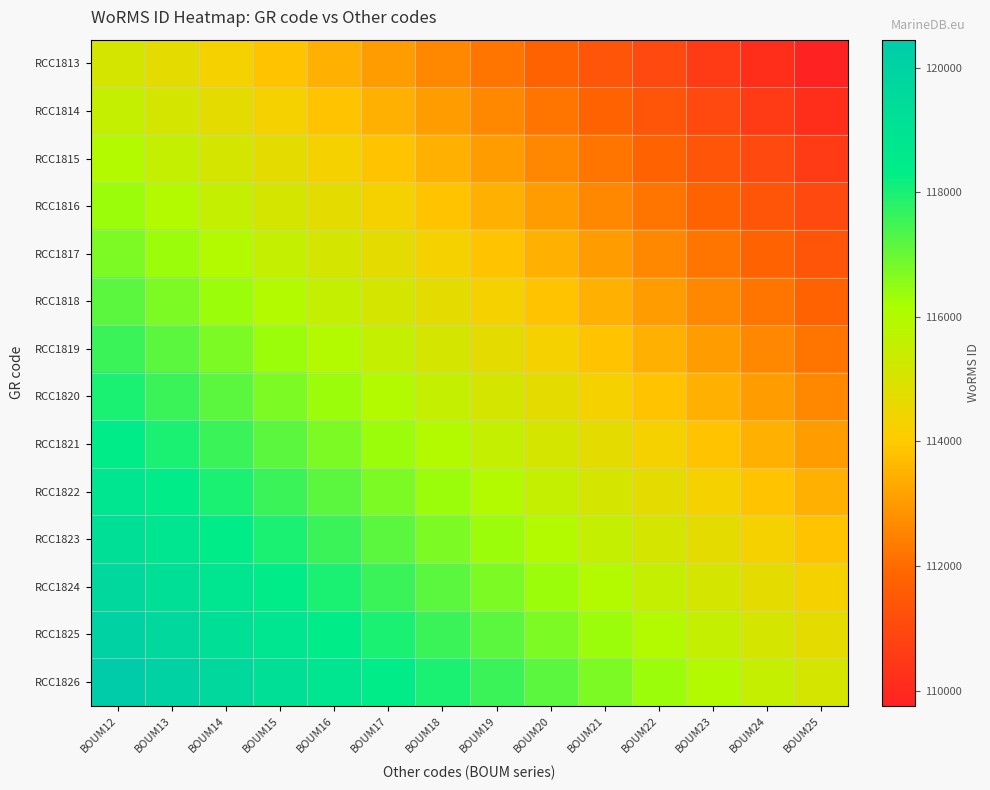

Which series has the widest spread of values?

RCC1813